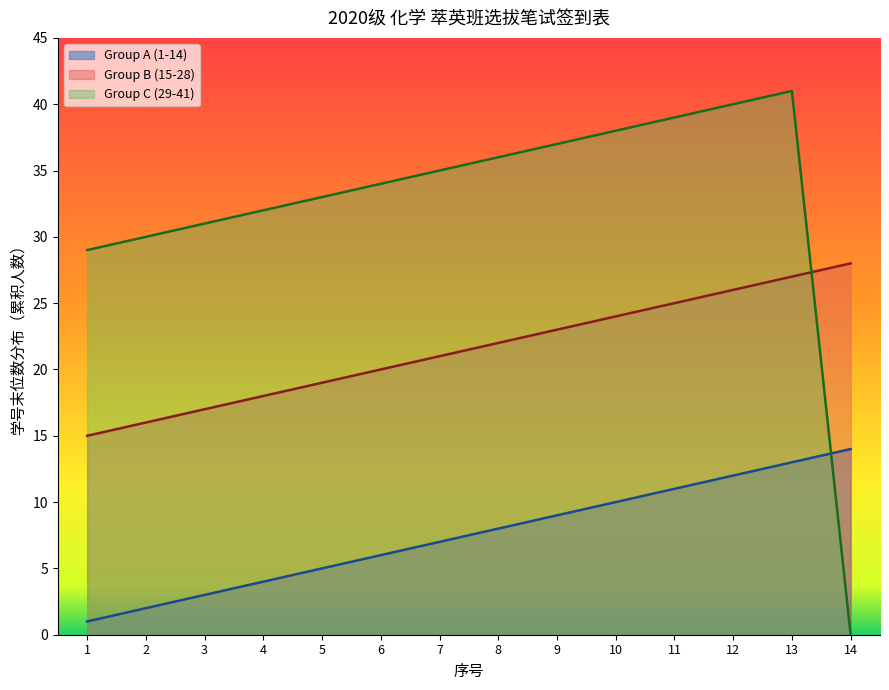

Which has a higher value, 9 or 6?

9